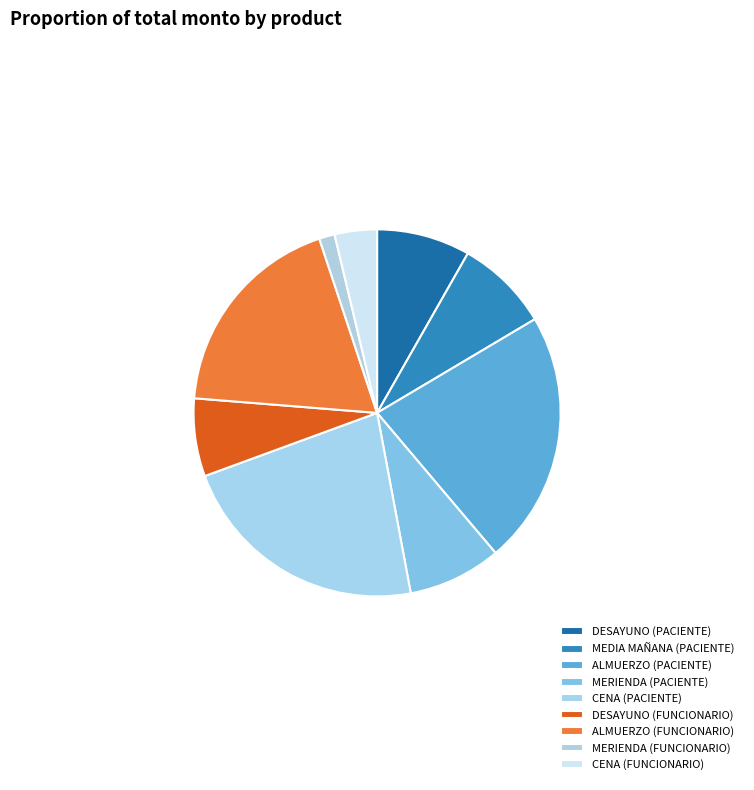

Is there any slice that represents more than half of the pie?

No